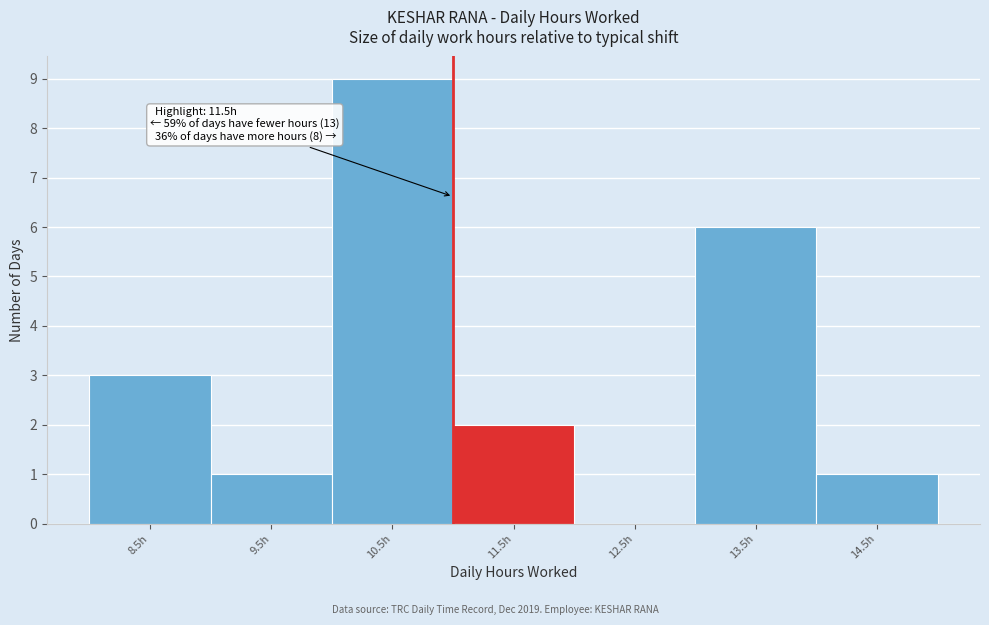

Reading left to right, what are all the values shown in this chart?

8.5h=3	9.5h=1	10.5h=9	11.5h=2	12.5h=0	13.5h=6	14.5h=1